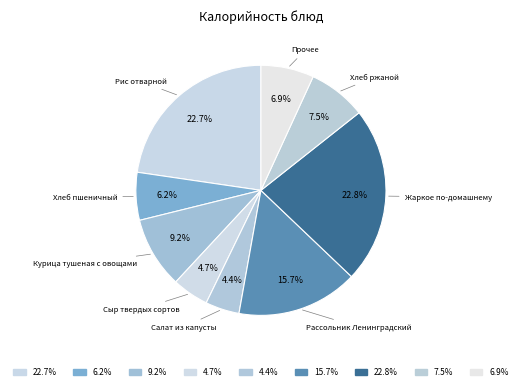

How many slices are in this pie chart?

9